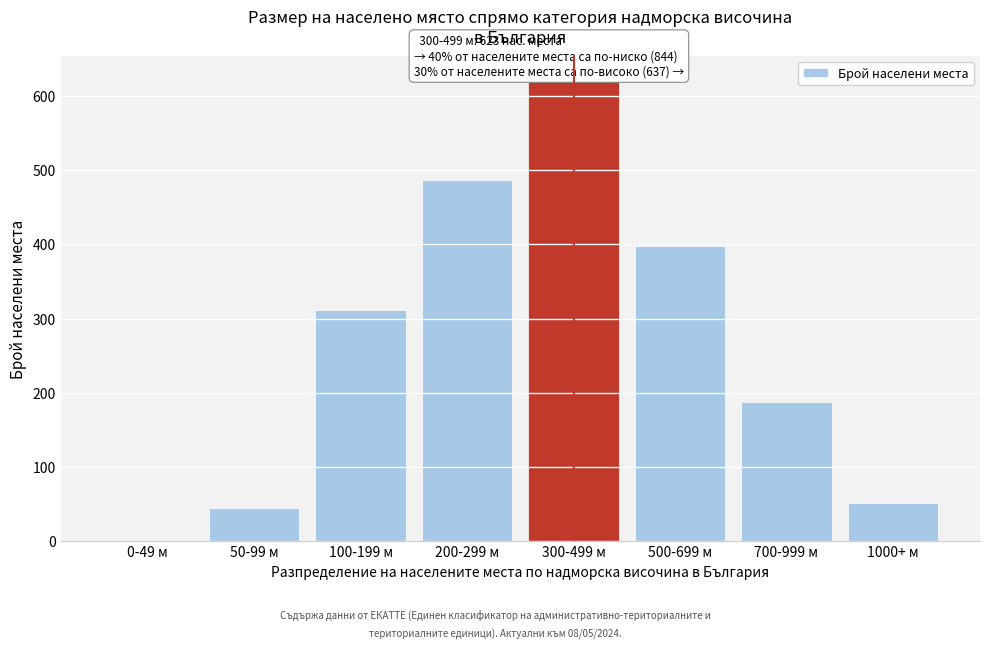

Reading left to right, extract all data points from this chart.

0-49 м=0	50-99 м=45	100-199 м=312	200-299 м=487	300-499 м=623	500-699 м=398	700-999 м=187	1000+ м=52